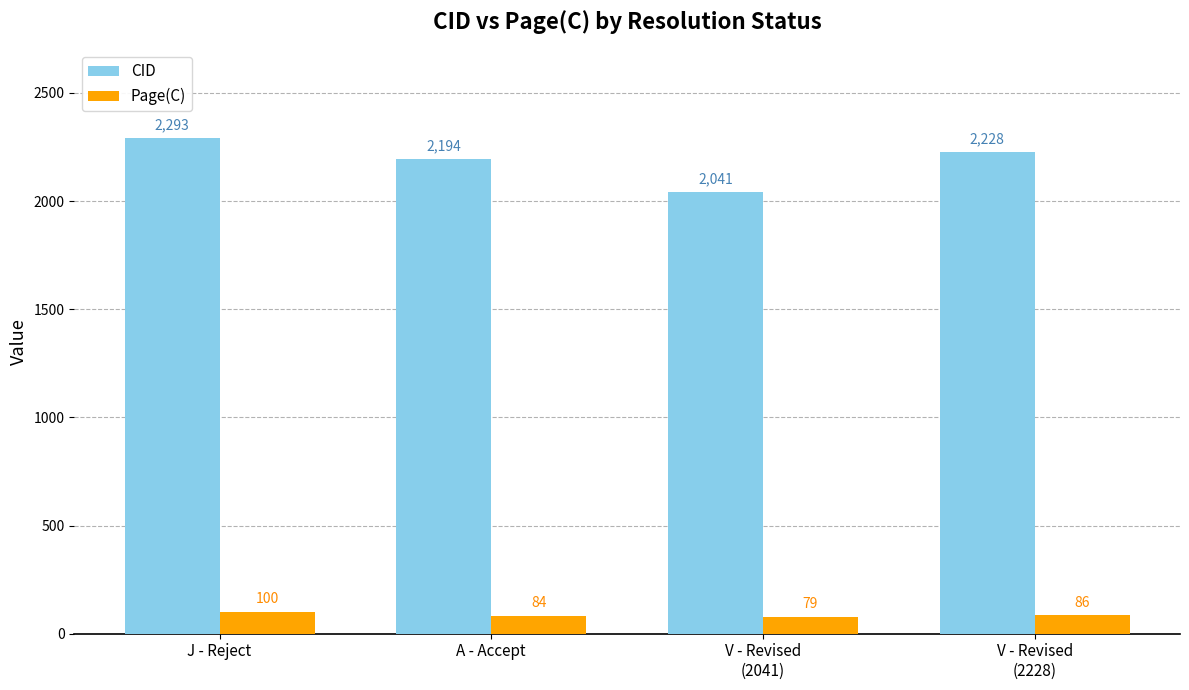

Where does the CID series first go above 2228?

J - Reject